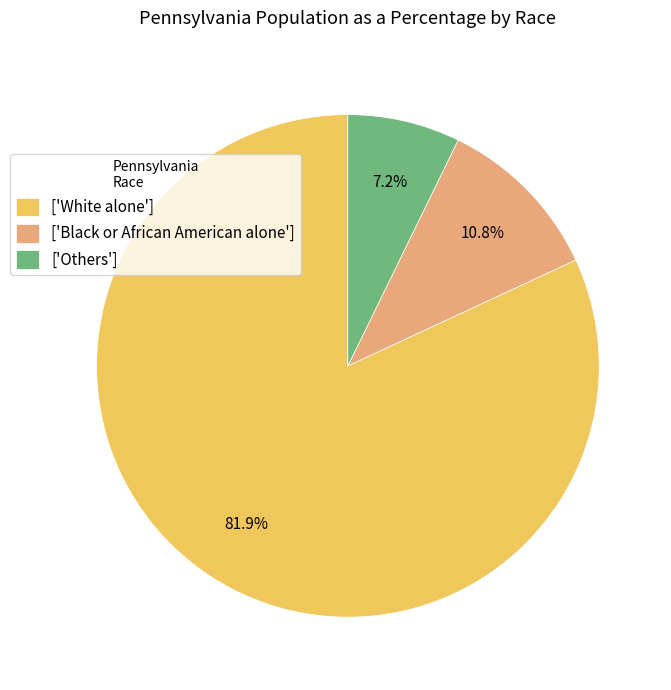

Rank the categories by value from lowest to highest.

['Others'], ['Black or African American alone'], ['White alone']